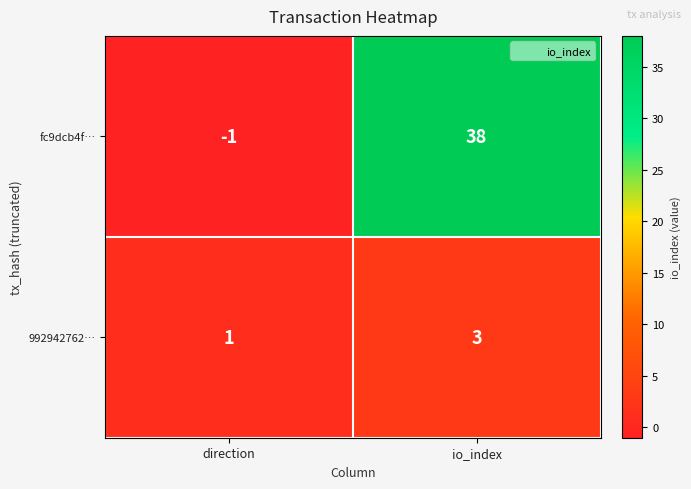

The value of 992942762… at io_index is 1. True or false?

False